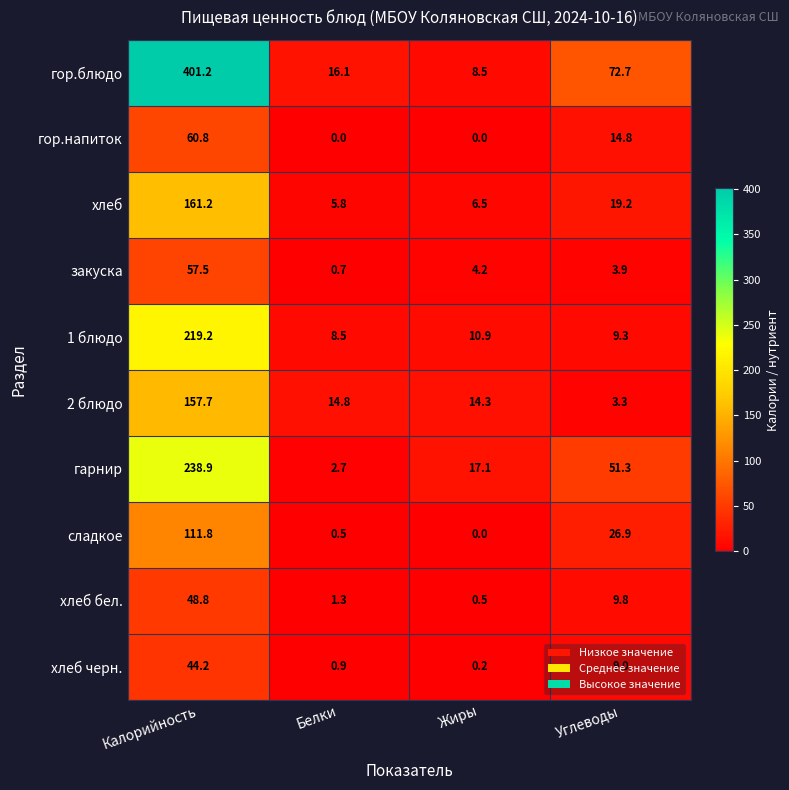

Count the number of categories in the chart.

4